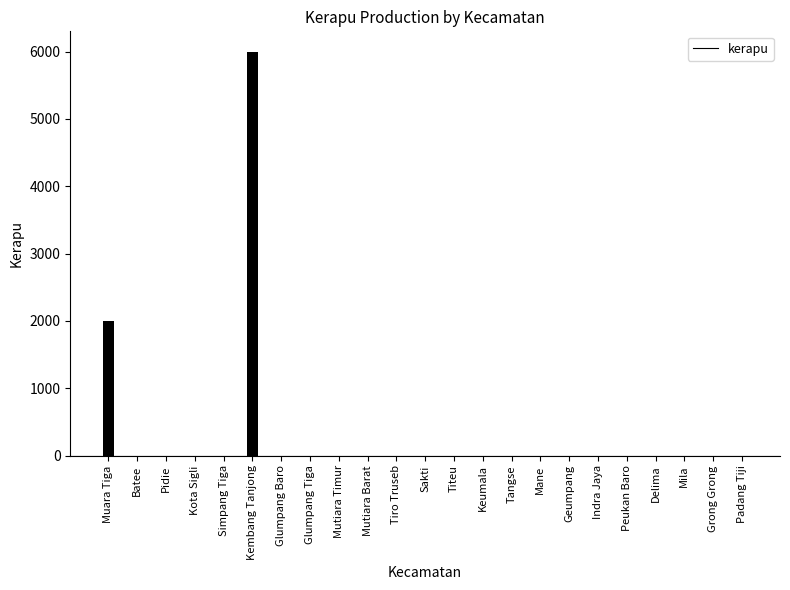

Reading left to right, list all the values displayed in this chart.

Muara Tiga=2000	Batee=0	Pidie=0	Kota Sigli=0	Simpang Tiga=0	Kembang Tanjong=6000	Glumpang Baro=0	Glumpang Tiga=0	Mutiara Timur=0	Mutiara Barat=0	Tiro Truseb=0	Sakti=0	Titeu=0	Keumala=0	Tangse=0	Mane=0	Geumpang=0	Indra Jaya=0	Peukan Baro=0	Delima=0	Mila=0	Grong Grong=0	Padang Tiji=0